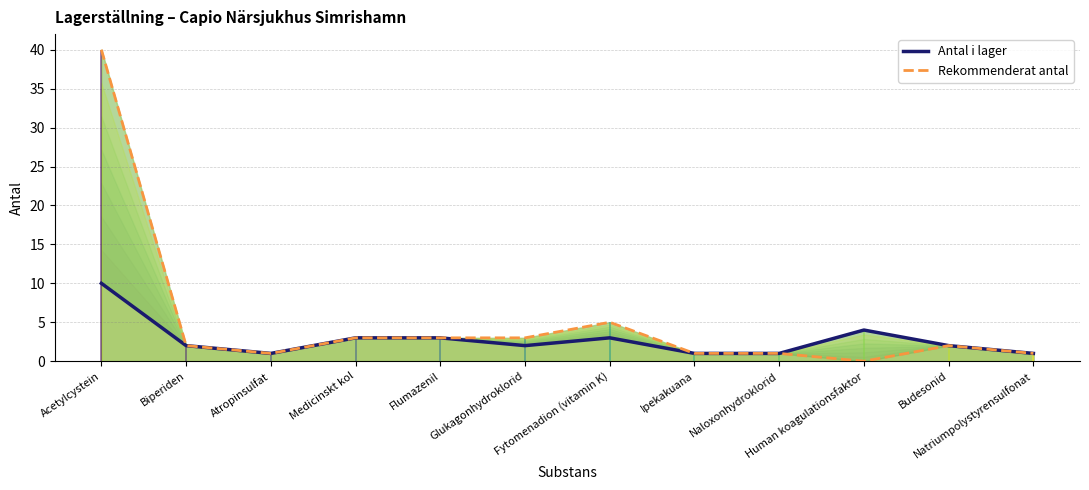

What is the difference between the second highest and second lowest values in the Rekommenderat antal series?

4